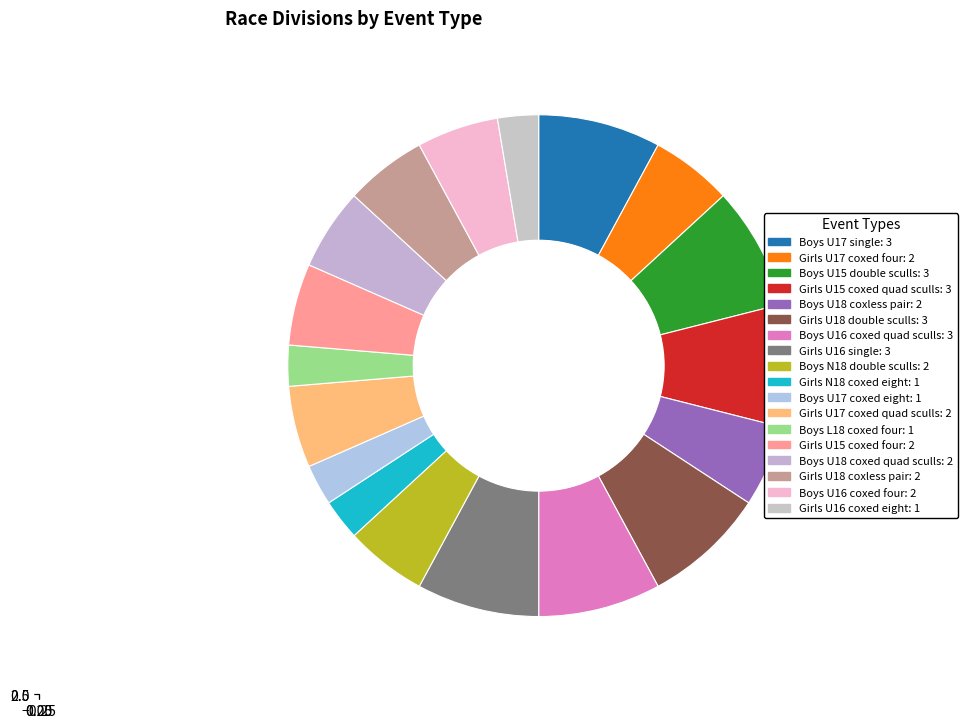

What is the largest slice in the pie chart?

Boys U17 single